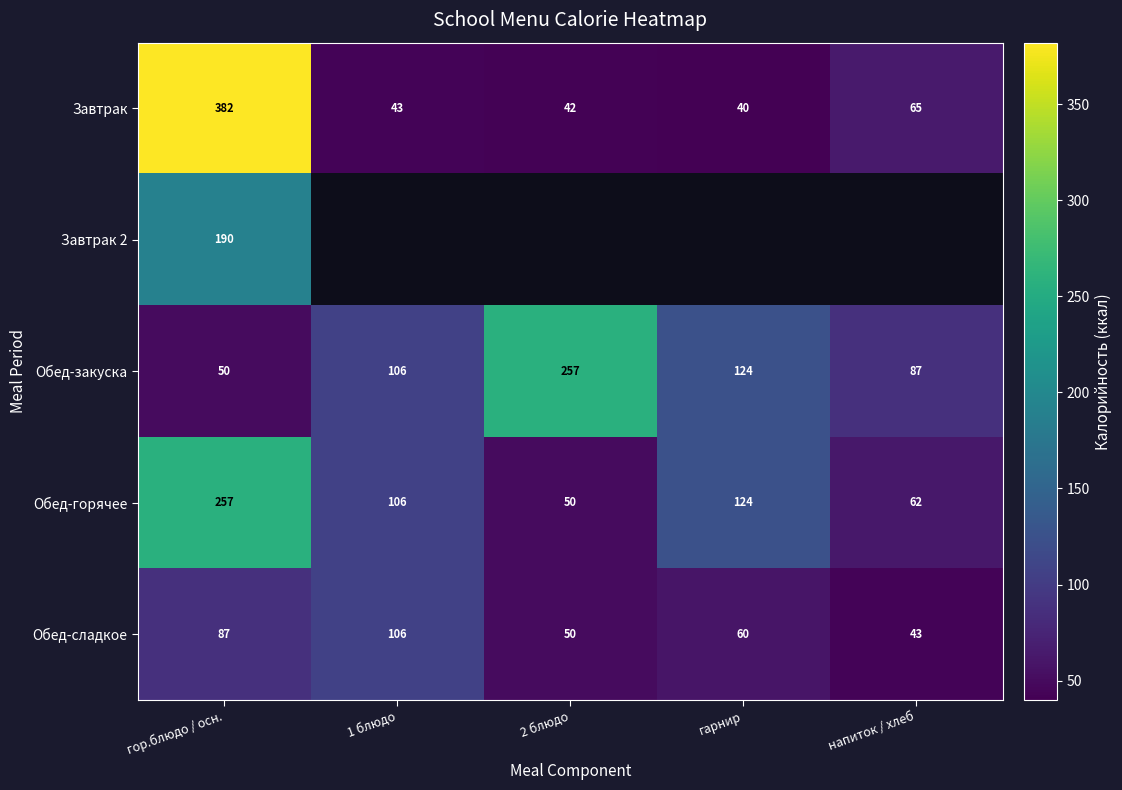

Rank the categories by Обед-закуска value from lowest to highest.

гор.блюдо / осн., напиток / хлеб, 1 блюдо, гарнир, 2 блюдо